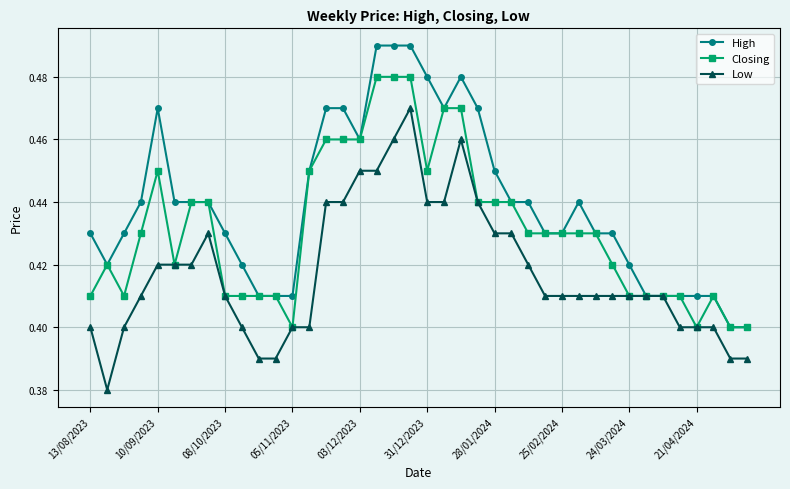

List the series in order of their overall mean, lowest first.

Low, Closing, High